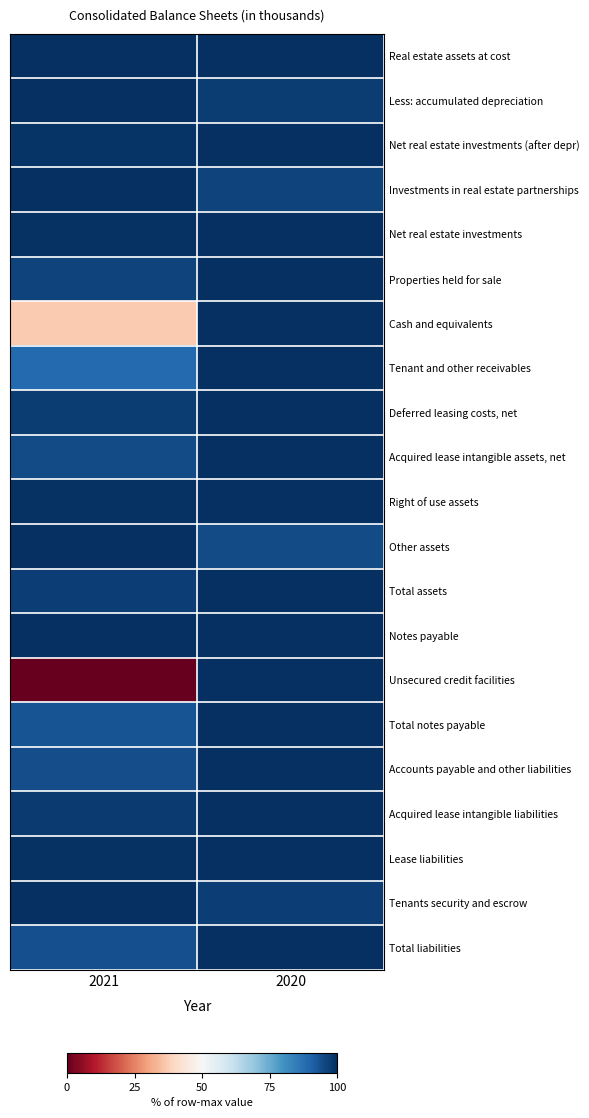

What is the total value across all series at 2020?

2085.8